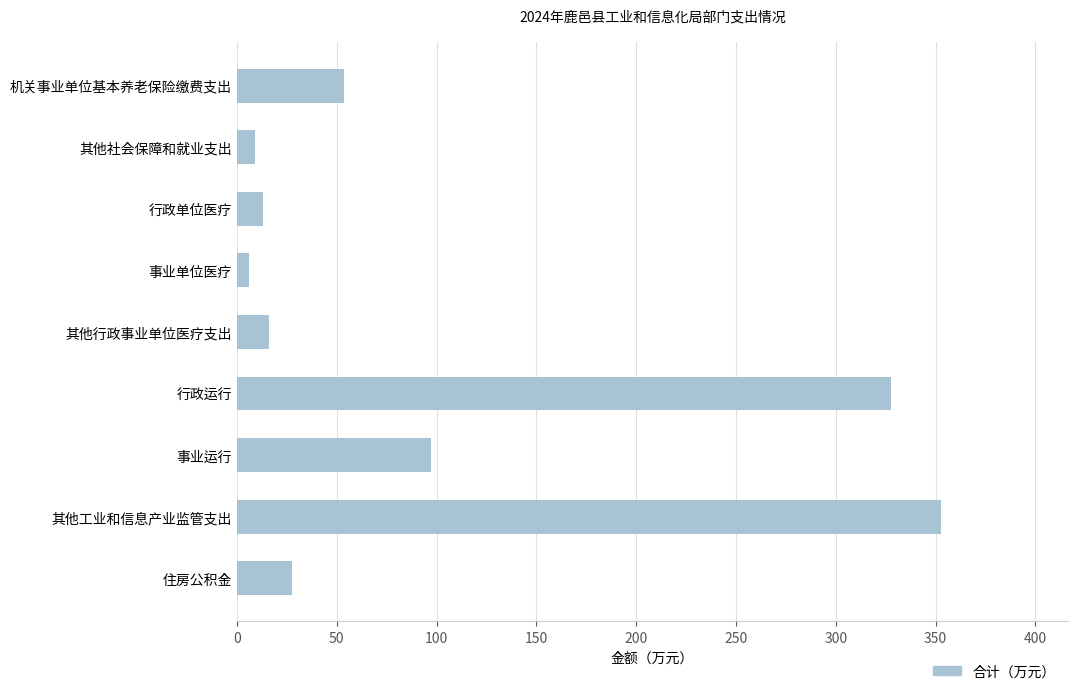

What is the greatest value displayed?

352.8